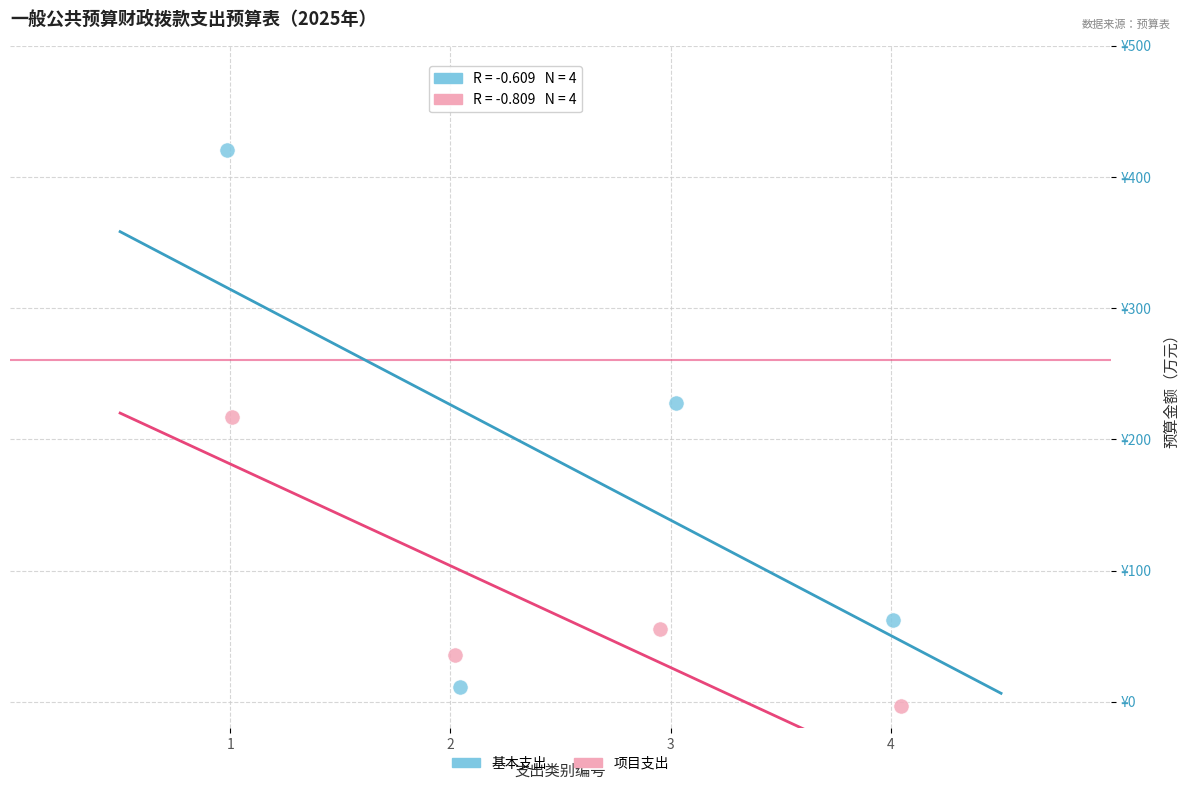

Which series reaches the minimum Y coordinate?

项目支出